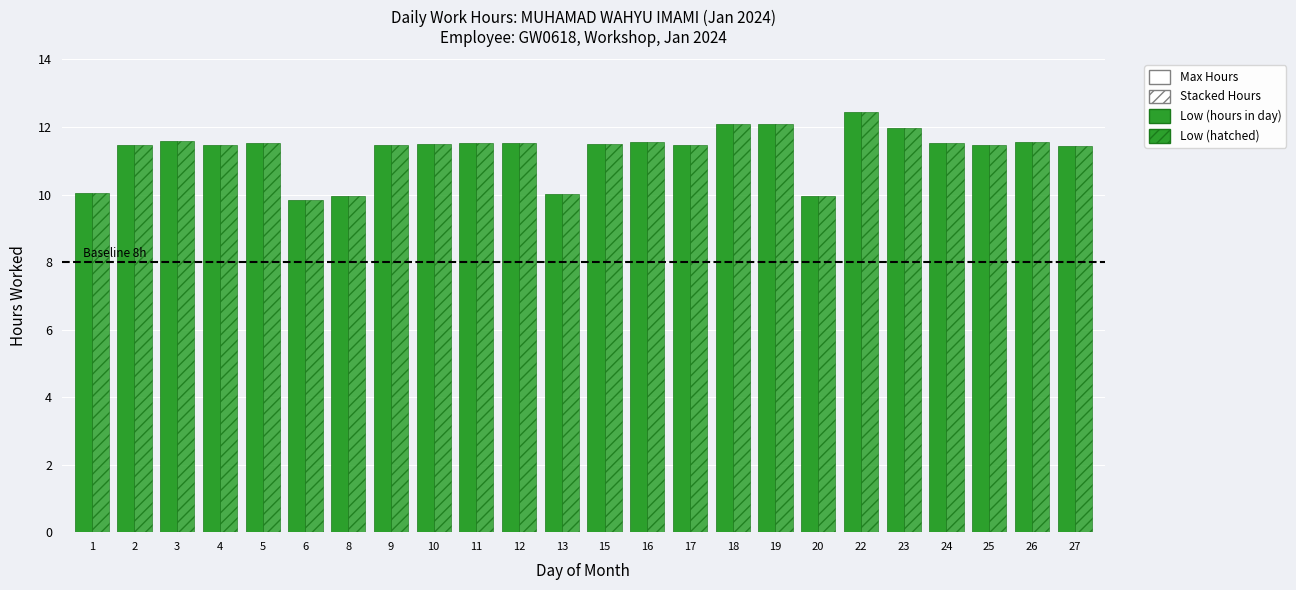

How many groups of bars are there?

24